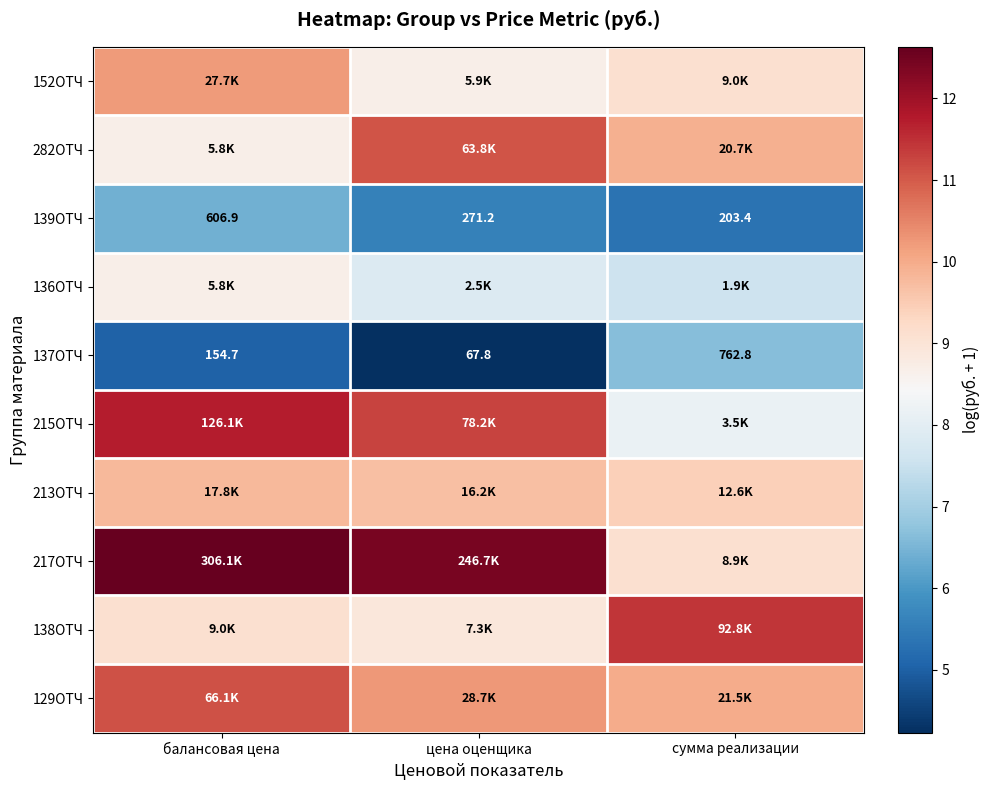

Is it true that 213ОТЧ equals 9.7 at цена оценщика?

True